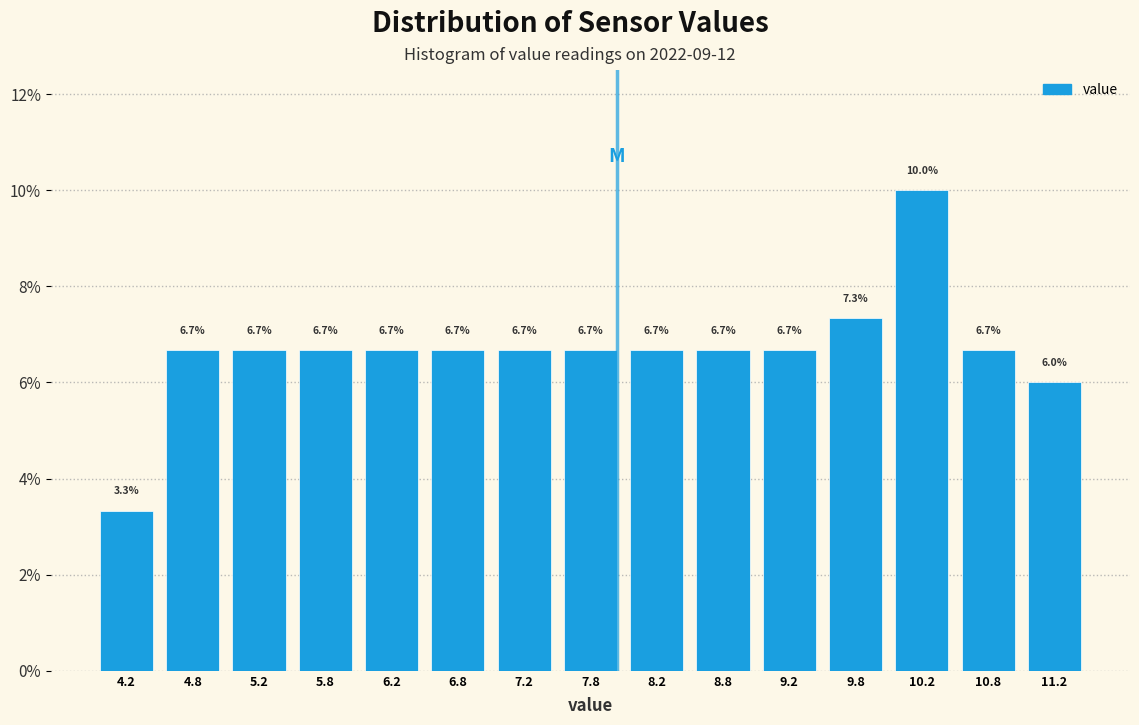

Reading left to right, list every bar in this chart as the range it spans on the x-axis followed by its height.

4.0 to 4.5: 3.3
4.5 to 5.0: 6.7
5.0 to 5.5: 6.7
5.5 to 6.0: 6.7
6.0 to 6.5: 6.7
6.5 to 7.0: 6.7
7.0 to 7.5: 6.7
7.5 to 8.0: 6.7
8.0 to 8.5: 6.7
8.5 to 9.0: 6.7
9.0 to 9.5: 6.7
9.5 to 10.0: 7.3
10.0 to 10.5: 10.0
10.5 to 11.0: 6.7
11.0 to 11.5: 6.0